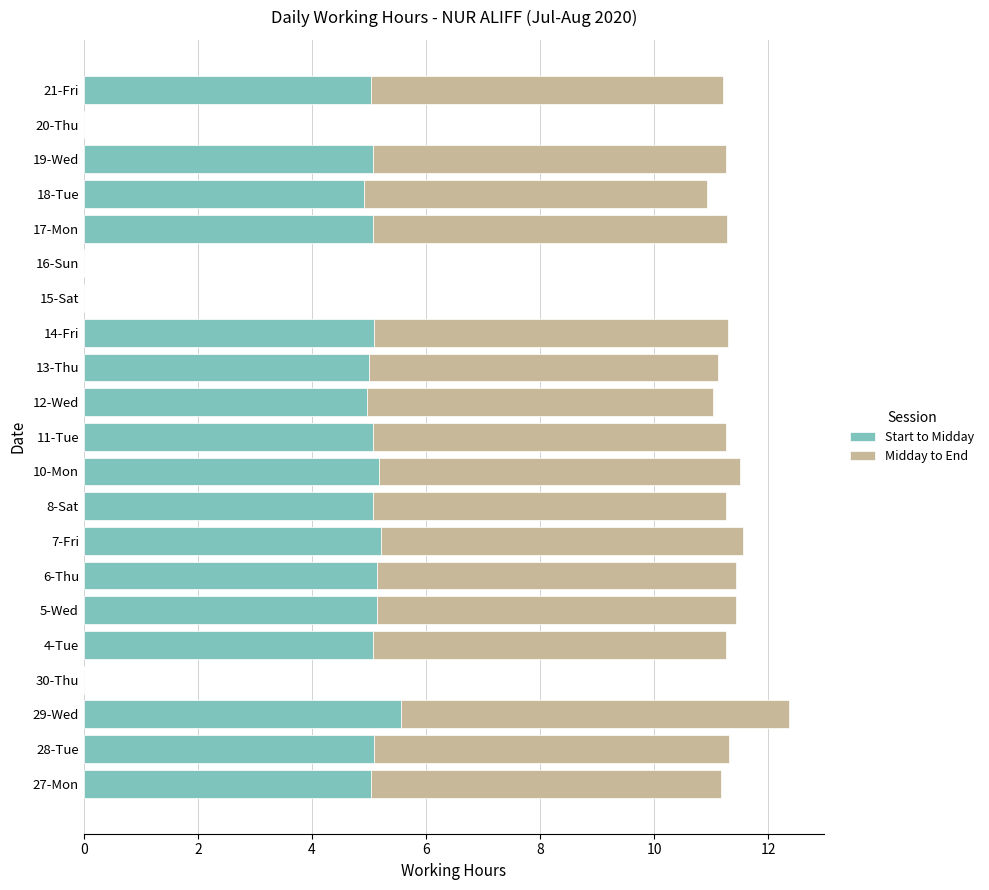

The Start to Midday series shows 3.4 at 21-Fri. True or false?

False